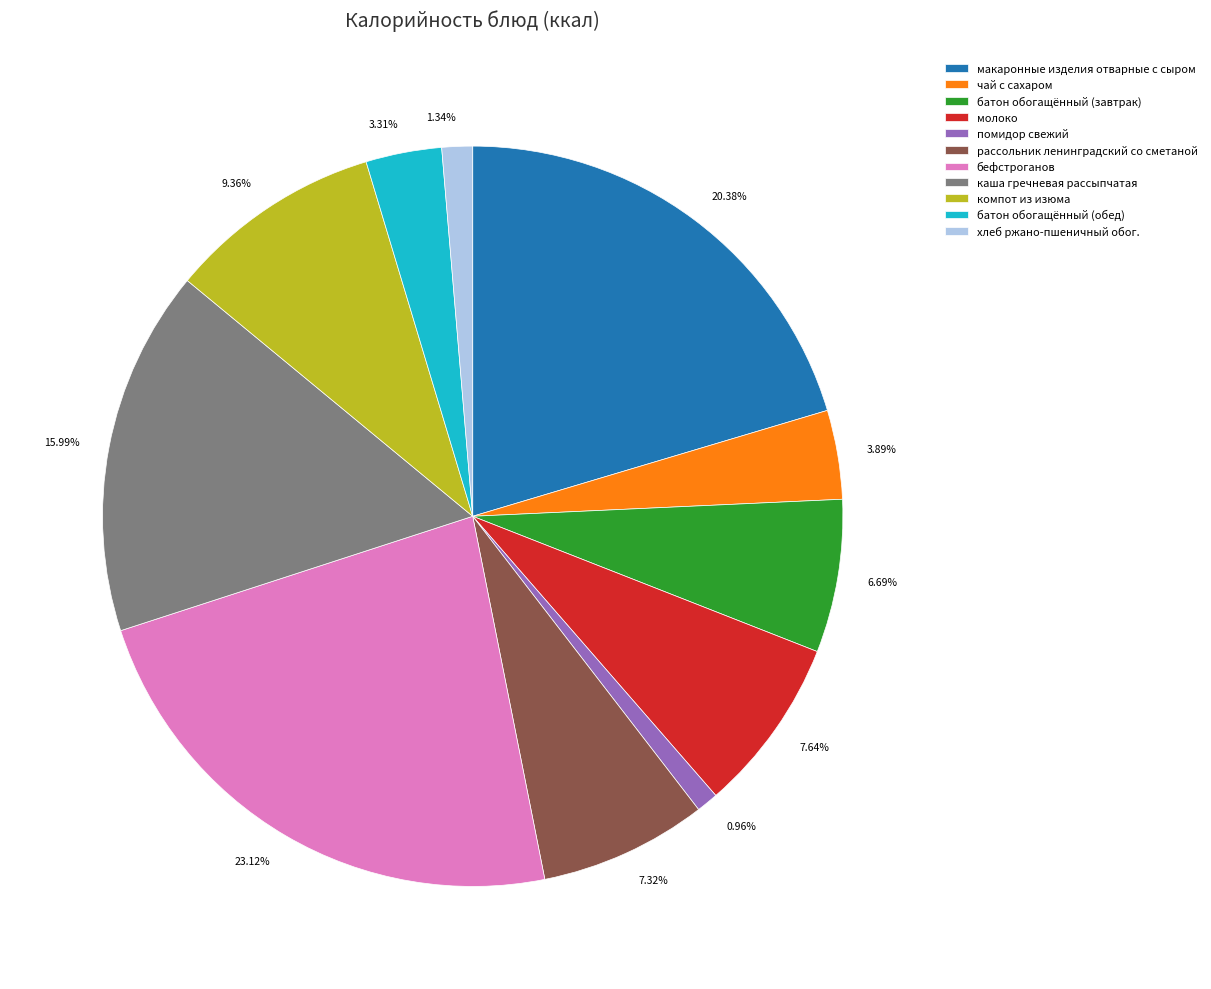

Which slice is the largest?

бефстроганов